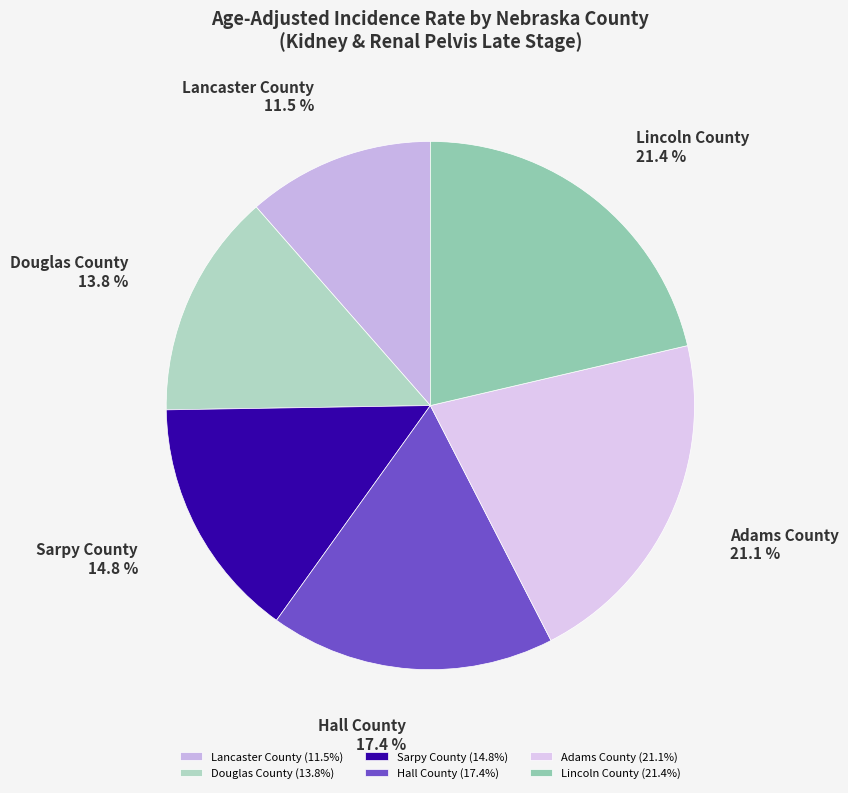

Is it true that Lincoln County is 21% of the pie?

True